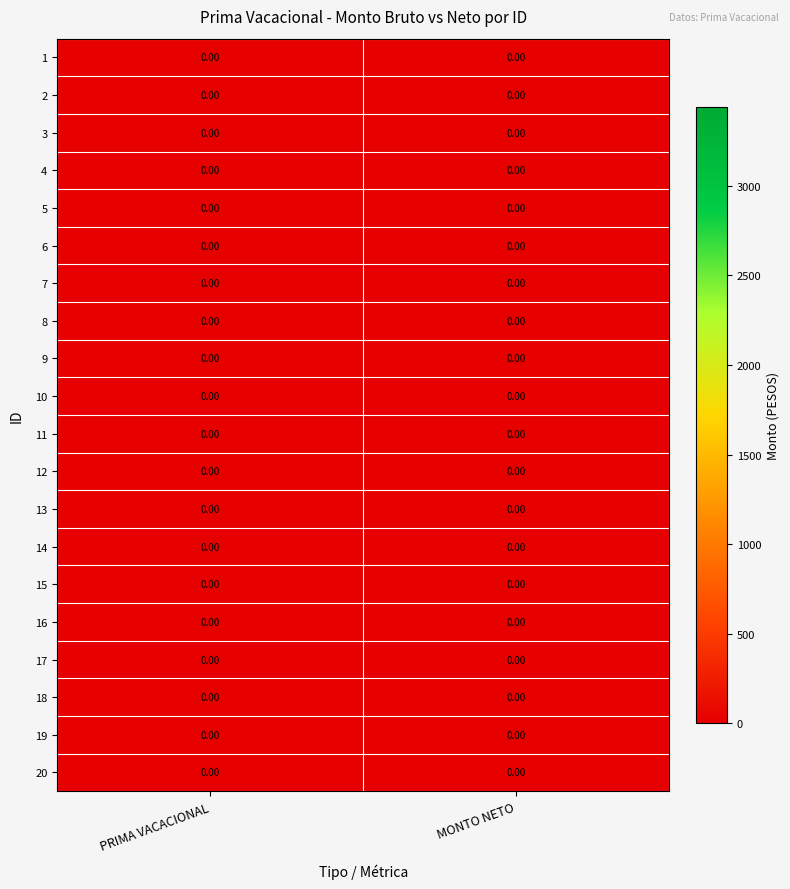

Which series has the largest total across all categories?

PRIMA VACACIONAL